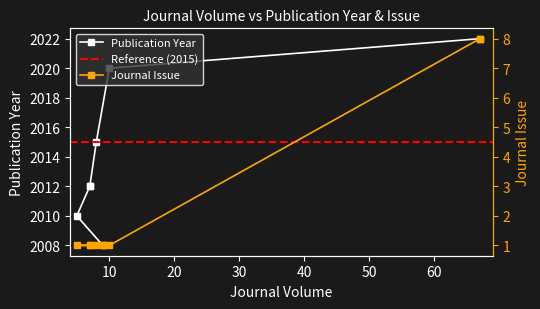

How many data points in Publication Year are less than 2012?

2